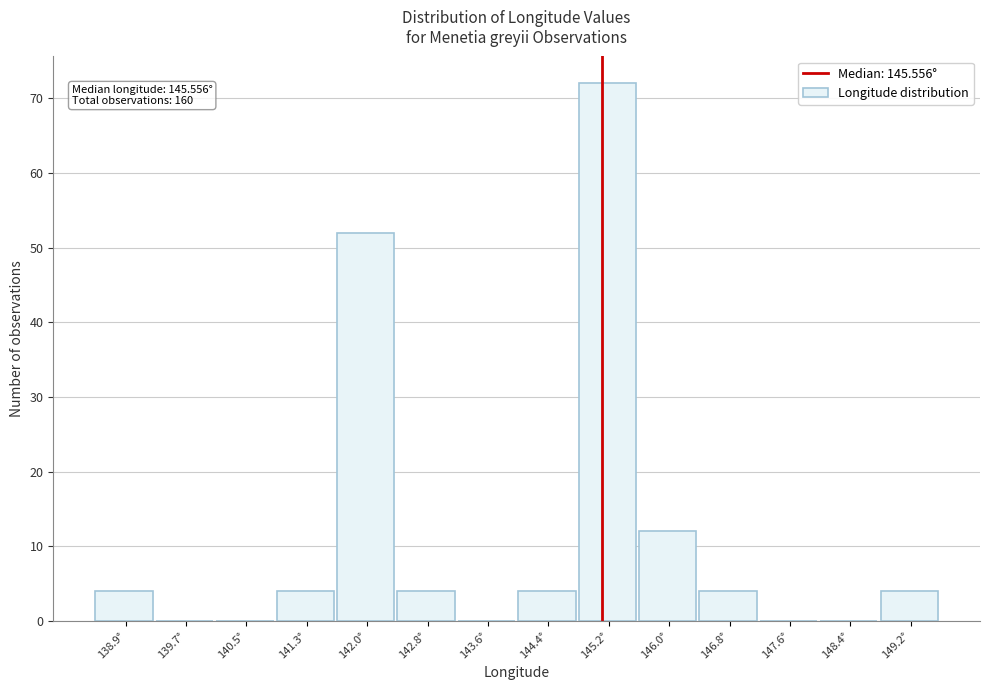

Reading left to right, transcribe all the data shown in this chart.

138.9°=4	139.7°=0	140.5°=0	141.3°=4	142.0°=52	142.8°=4	143.6°=0	144.4°=4	145.2°=72	146.0°=12	146.8°=4	147.6°=0	148.4°=0	149.2°=4